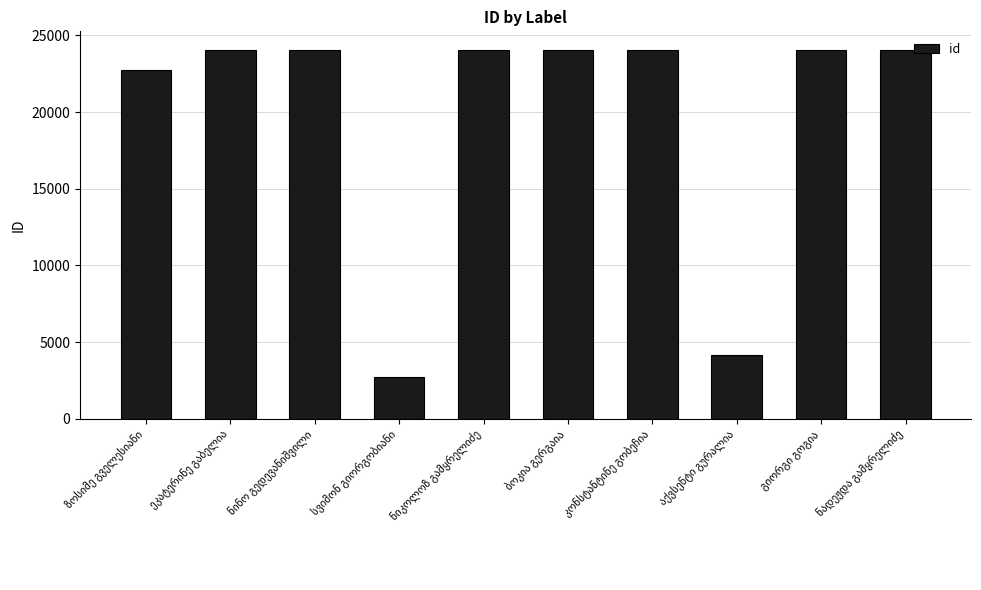

What is the sum of all values?

198043